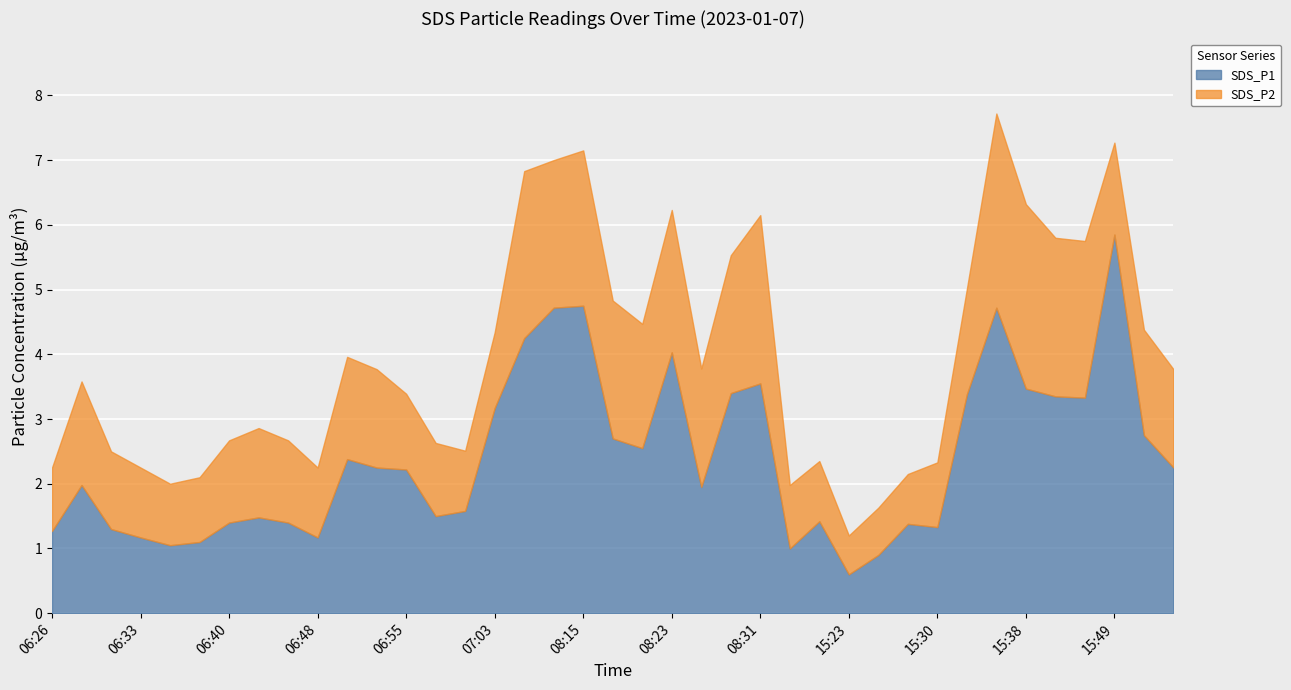

At how many categories does at least one series exceed 1?

36